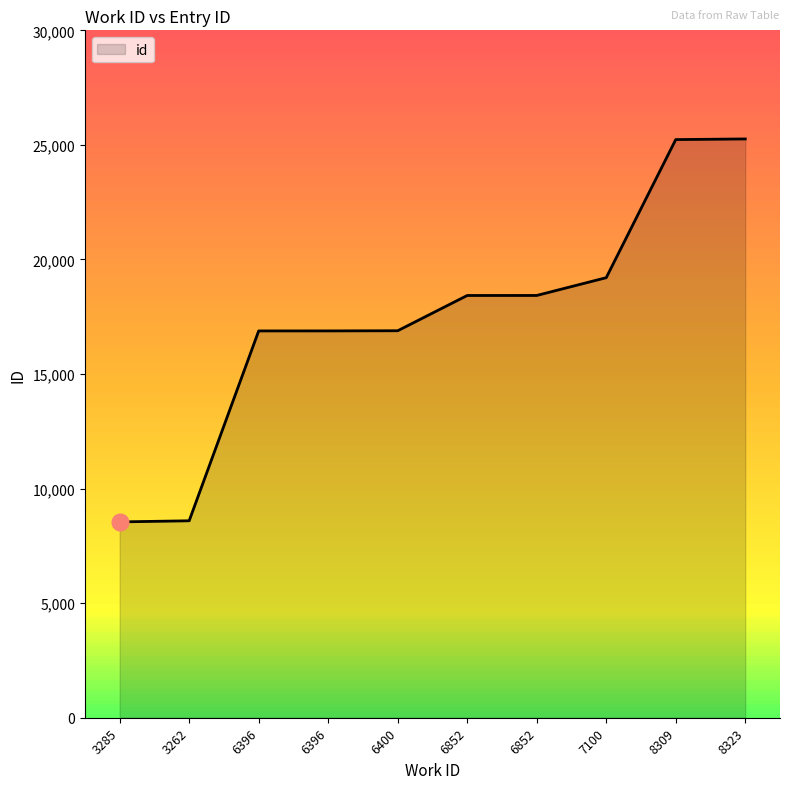

What is the sum of the values at 8309 and 7100?

44437